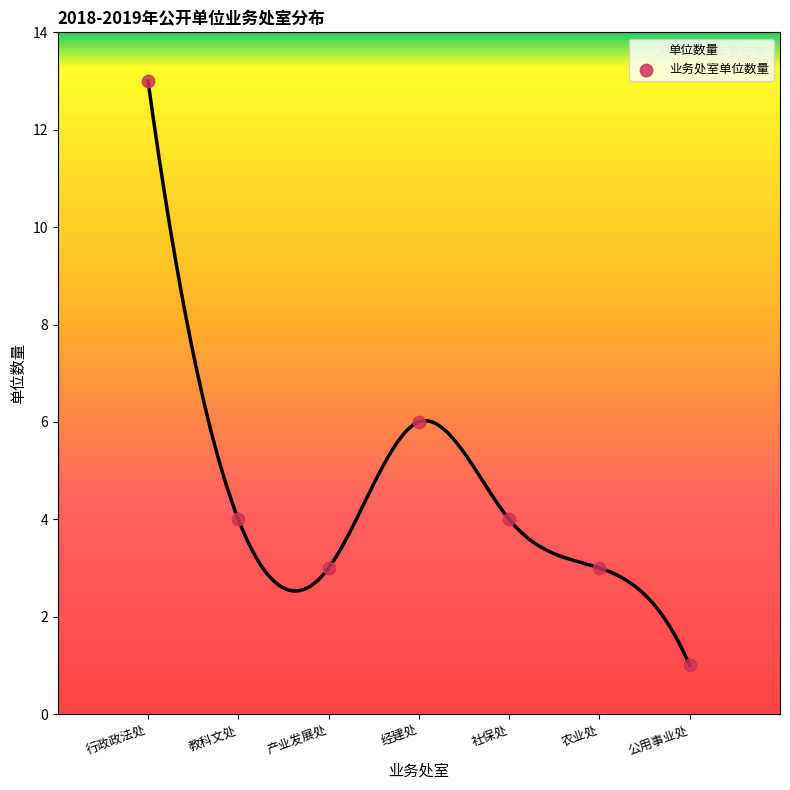

Approximately how many times larger is the value at 教科文处 compared to 农业处?

1.3